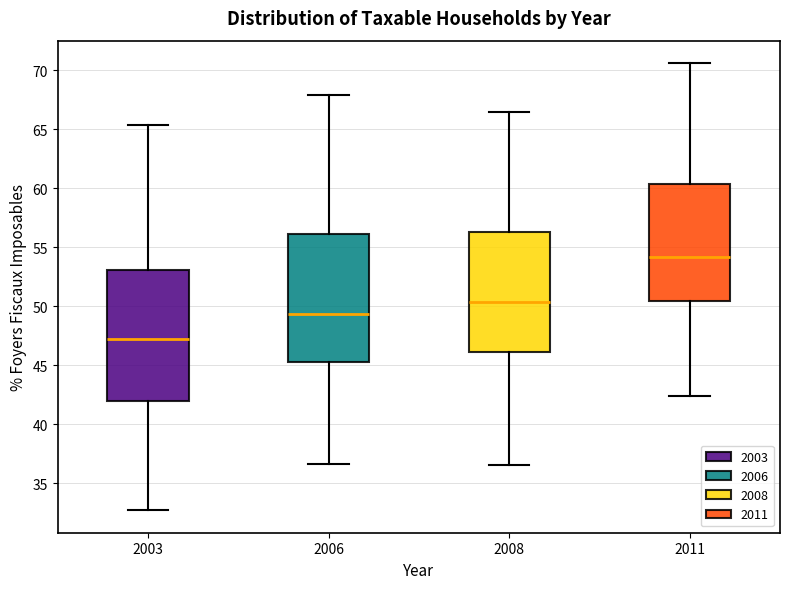

Reading left to right, read every box against the y-axis: the position of its median line, the range the box covers, and the ends of its whiskers. The values are not printed on the chart, so give them approximately, as read against the axis.

2003: median 47.0, box 42.0 to 53.0, whiskers 32.5 to 65.5
2006: median 49.5, box 45.5 to 56.0, whiskers 36.5 to 68.0
2008: median 50.5, box 46.0 to 56.5, whiskers 36.5 to 66.5
2011: median 54.0, box 50.5 to 60.5, whiskers 42.5 to 70.5